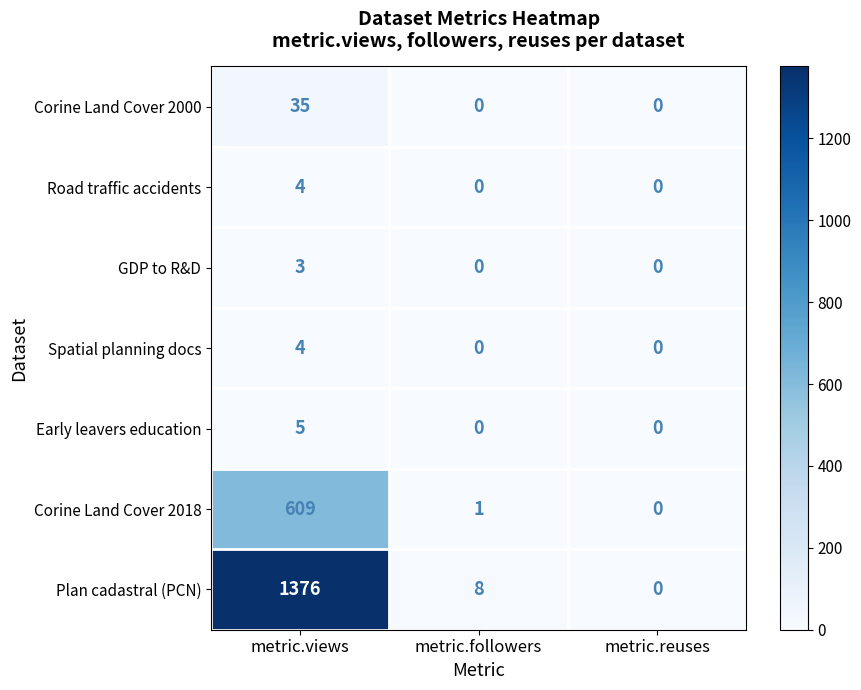

How many data points does each series have?

3